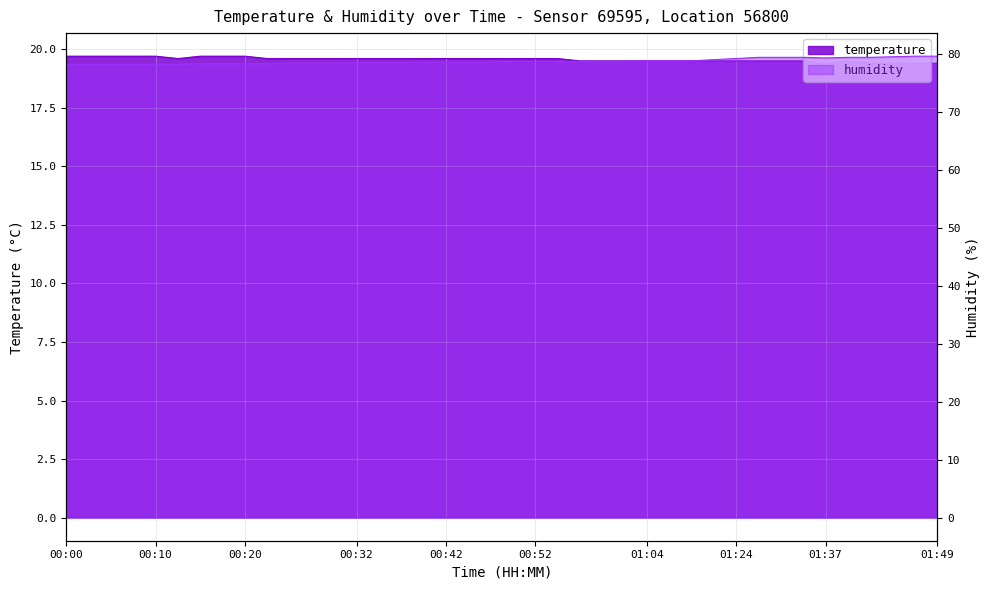

What position from the left is 01:04?

27